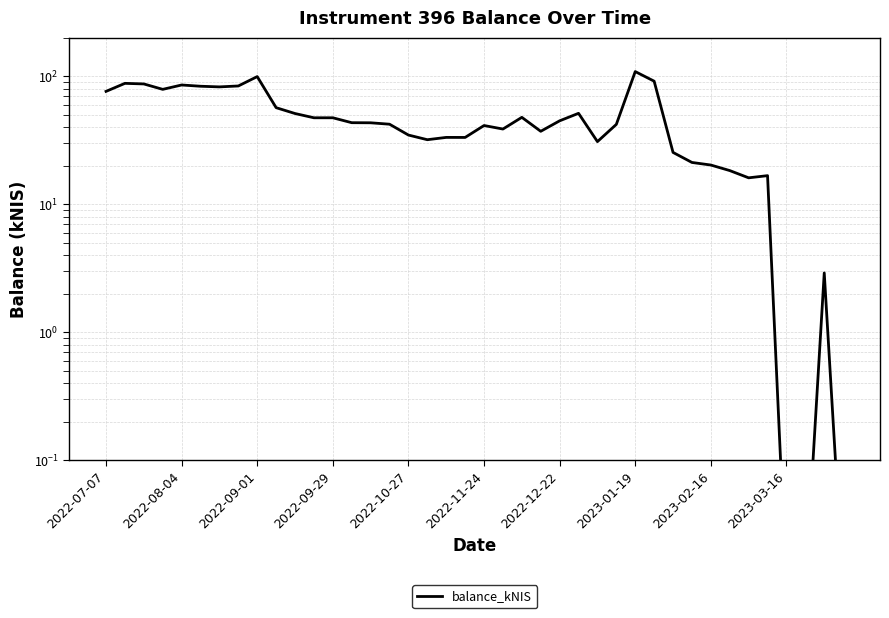

At which label does the data first exceed 43?

2022-07-07